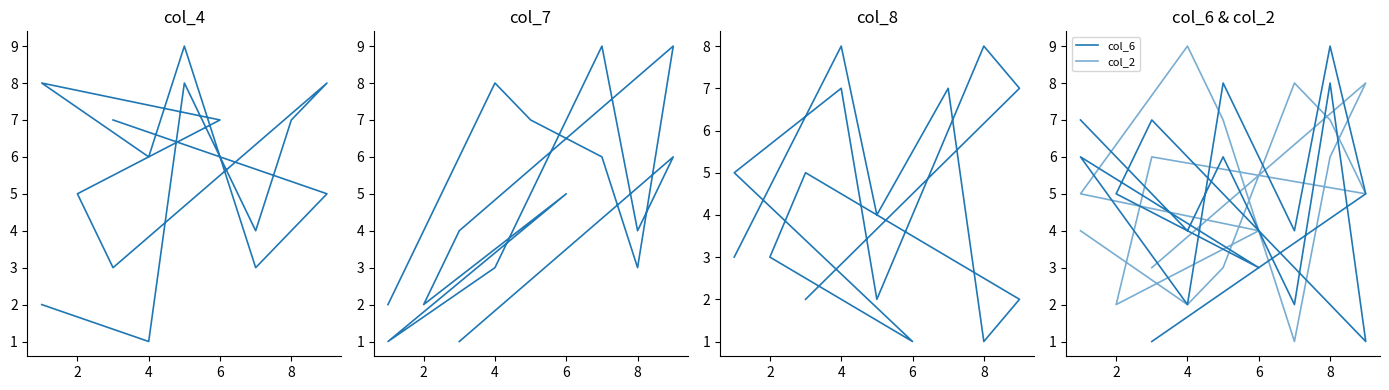

Reading left to right, list all the values displayed in this chart.

col_4: 7	5	4	3	9	6	8	7	5	3	8	7	4	8	1	2
col_7: 1	6	4	9	5	3	1	5	2	4	9	3	6	7	8	2
col_8: 2	7	8	6	2	7	5	1	3	5	2	1	7	4	8	3
col_6: 1	5	9	4	8	2	6	3	5	7	1	8	2	6	4	7
col_2: 3	8	6	1	7	9	5	4	2	6	5	7	8	3	2	4